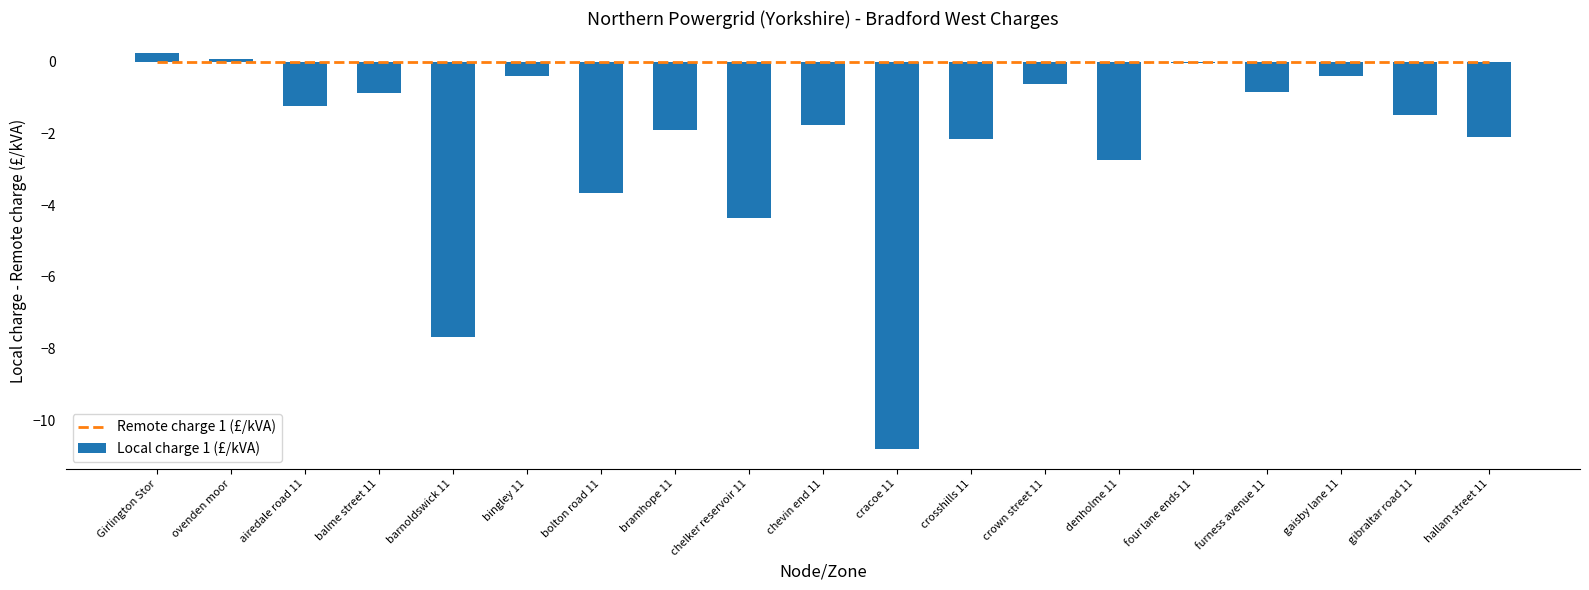

At which label is Remote charge 1 (£/kVA) closest to 0?

Girlington Stor